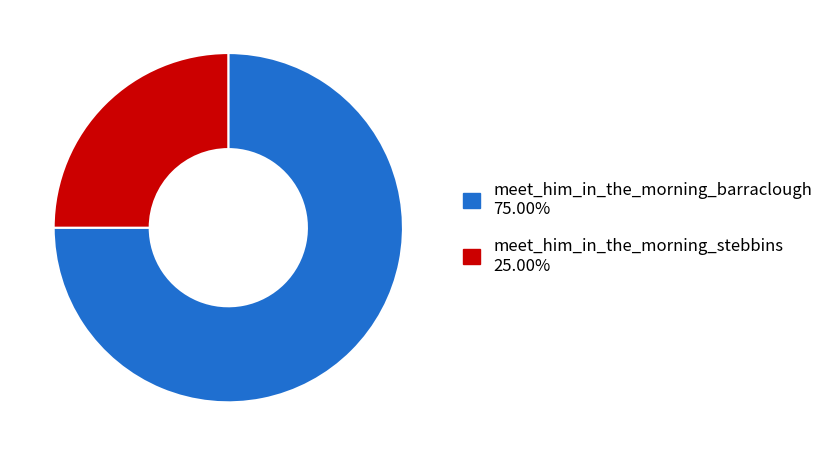

What is the smallest slice in the pie chart?

meet_him_in_the_morning_stebbins